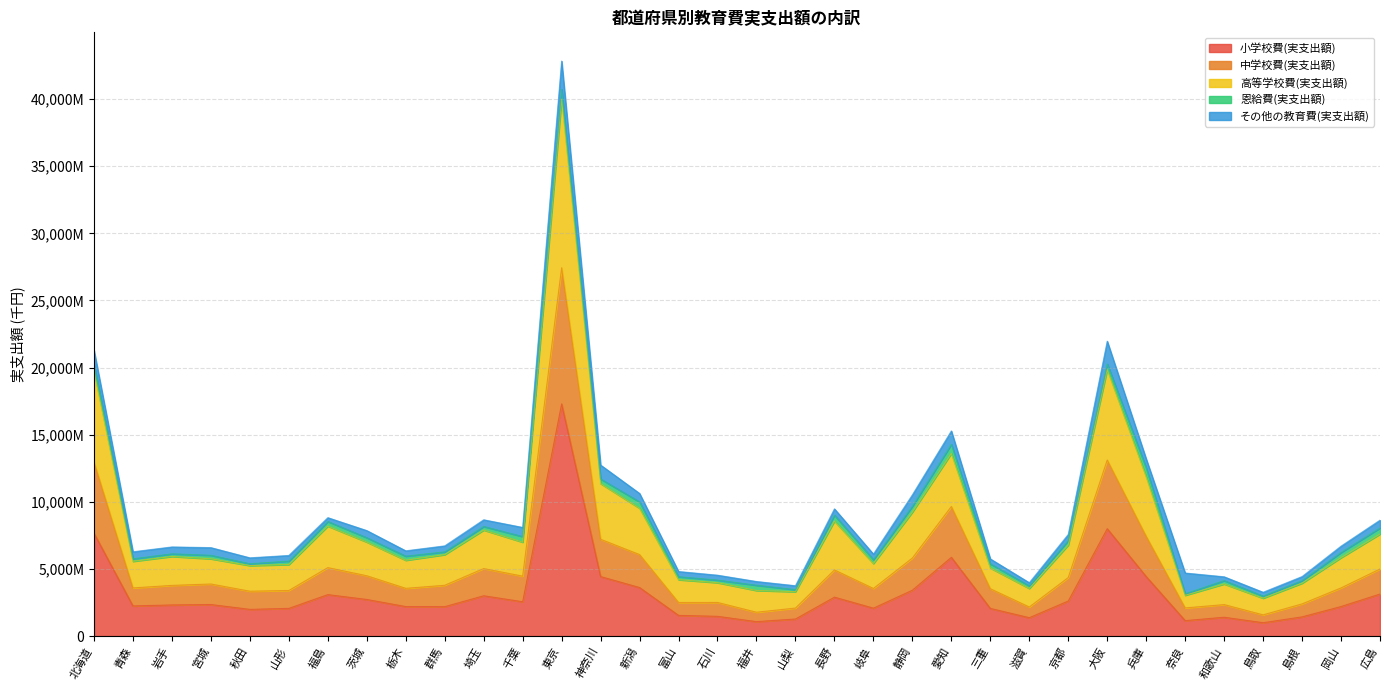

True or false: 中学校費(実支出額) and 小学校費(実支出額) cross at least once.

False